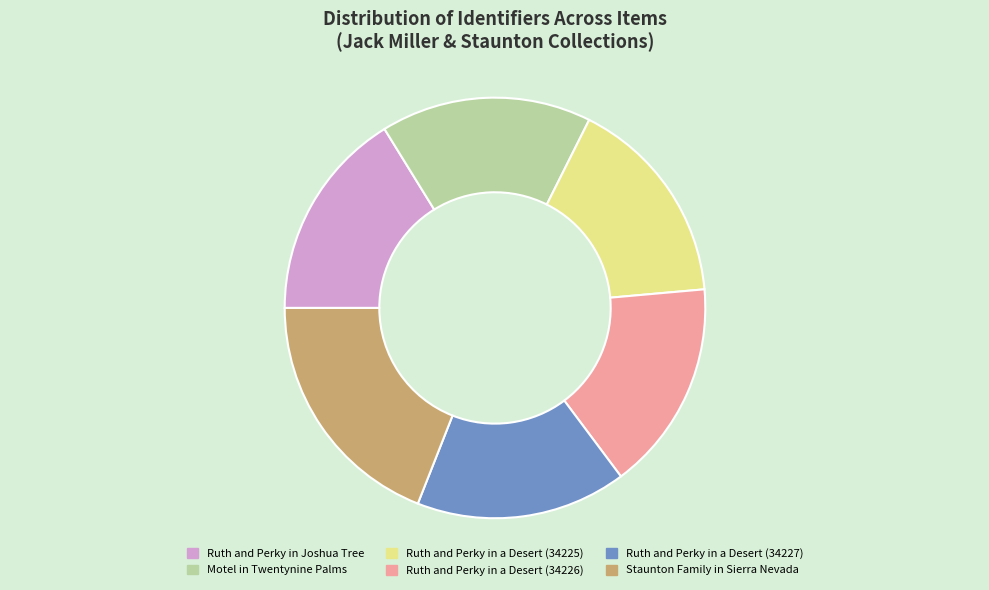

Do Ruth and Perky in a Desert (34226) and Ruth and Perky in a Desert (34225) together represent more than half of the pie?

No